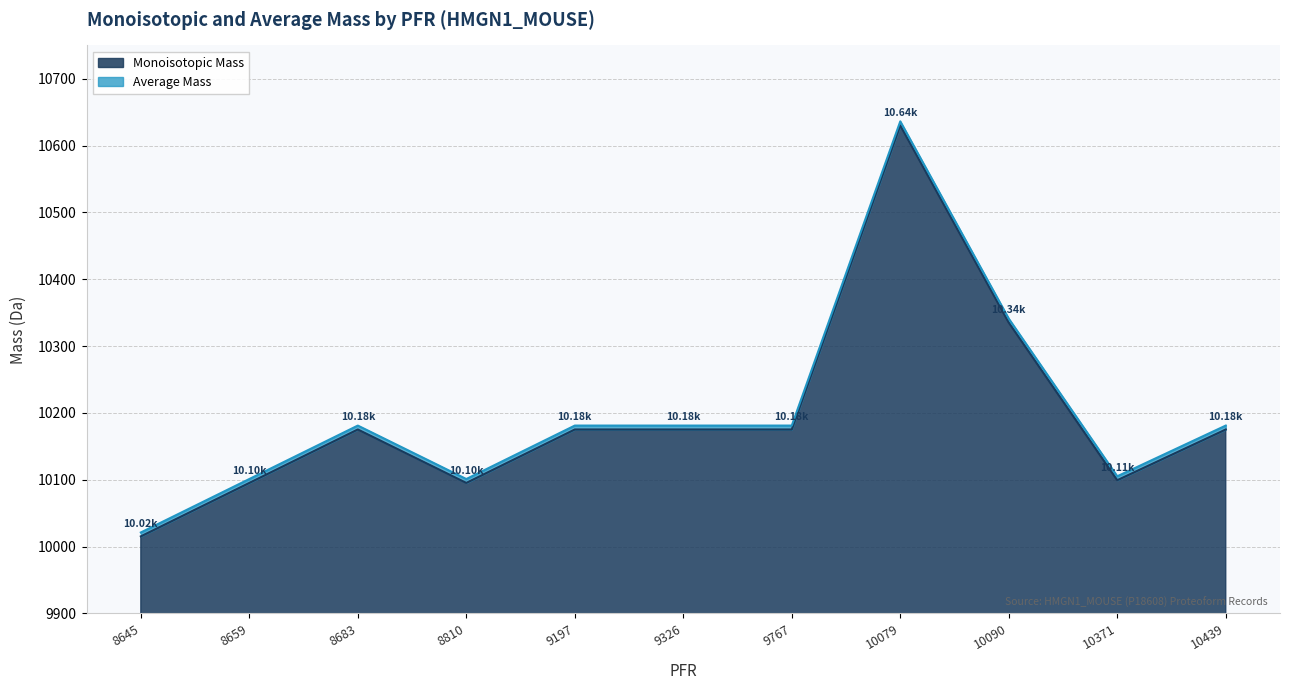

What is the value of the Average Mass point at the 9th from the left?

10341.1